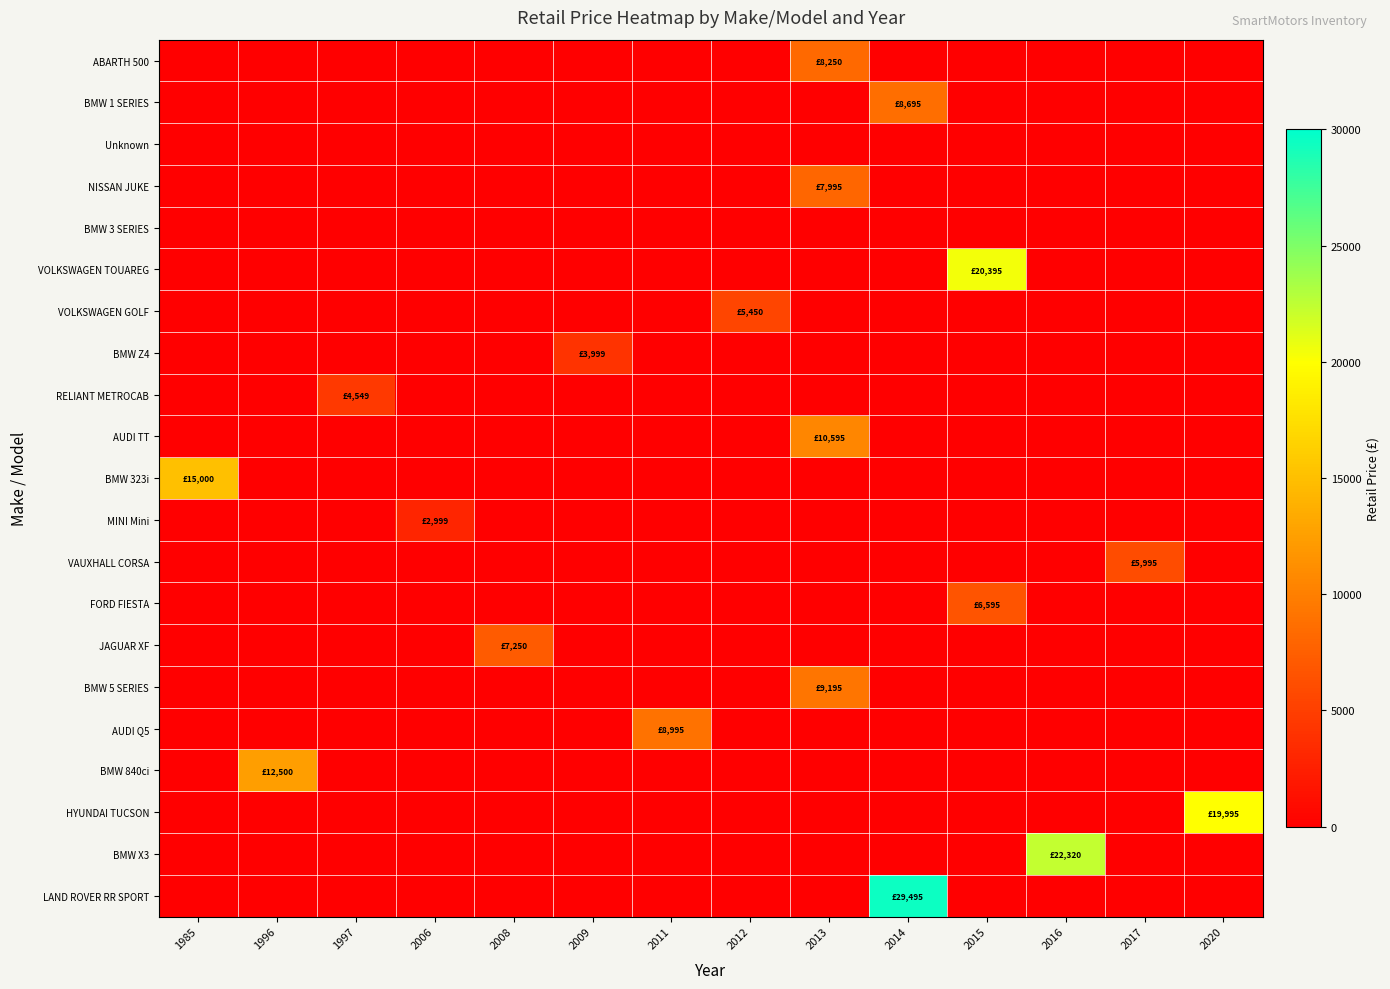

Between 1985 and 2009, which series saw the biggest shift?

BMW 323i